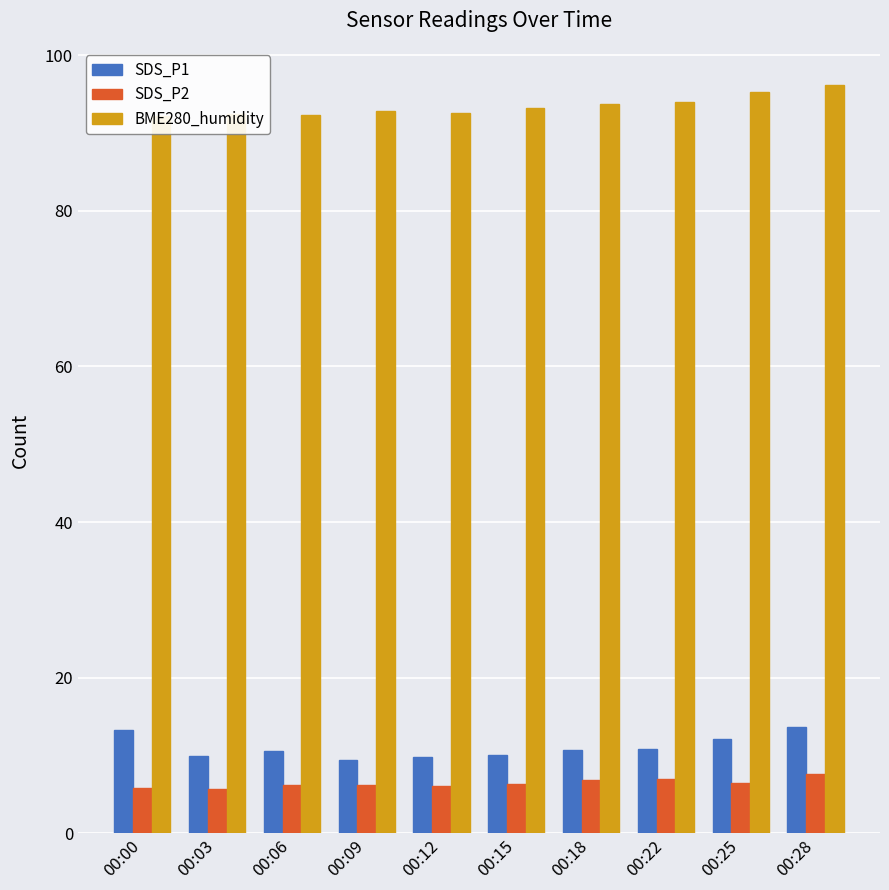

At how many categories does at least one series exceed 79?

10